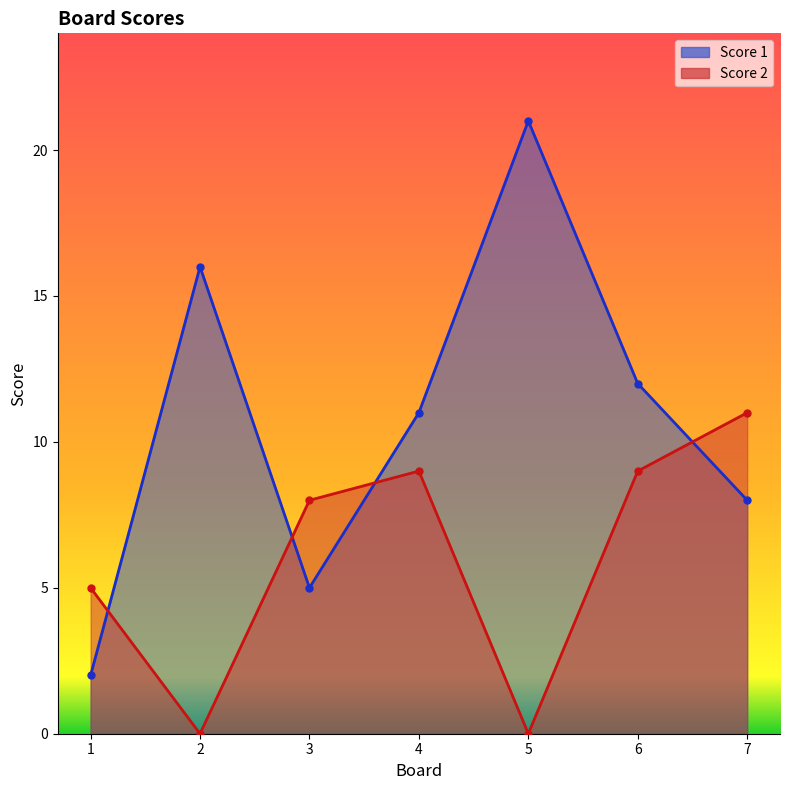

How many values in the Score 2 series are below 8?

3